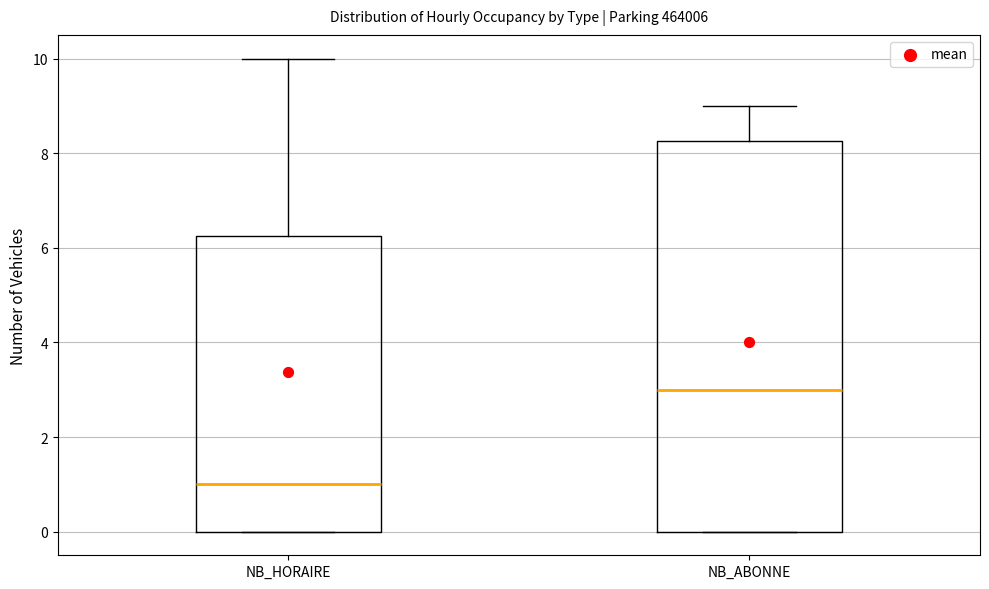

Reading left to right, read every box against the y-axis: the position of its median line, the range the box covers, and the ends of its whiskers. The values are not printed on the chart, so give them approximately, as read against the axis.

NB_HORAIRE: median 1.0, box 0.0 to 6.2, whiskers 0.0 to 10.0
NB_ABONNE: median 3.0, box 0.0 to 8.2, whiskers 0.0 to 9.0